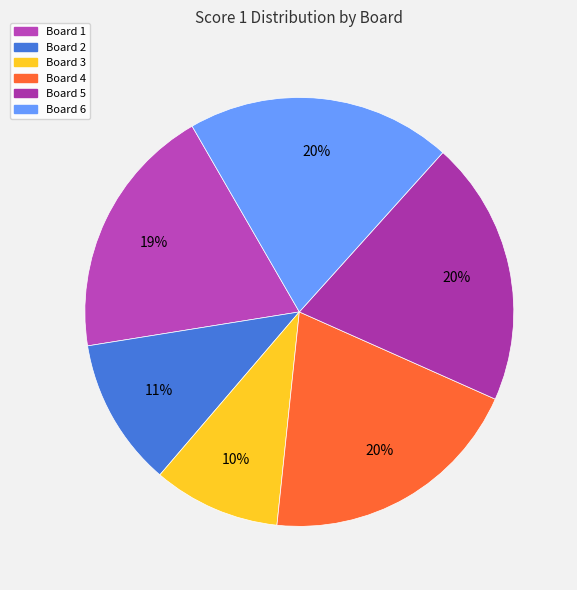

What percentage is the Board 2 slice, to the nearest percent?

11%